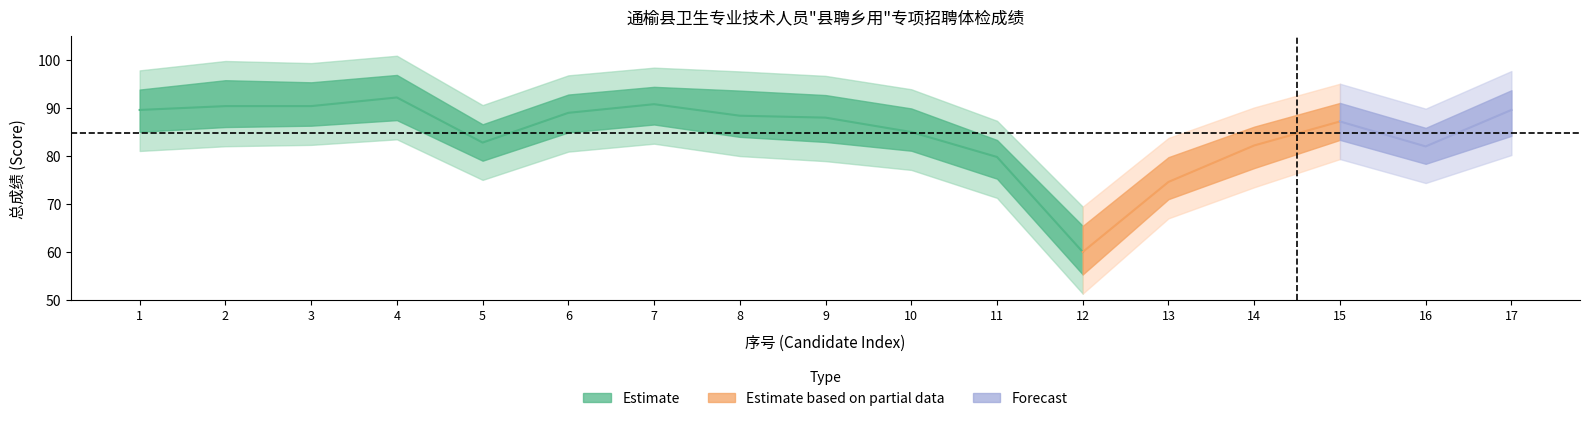

The 总成绩 series shows 44.3 at 7. True or false?

False